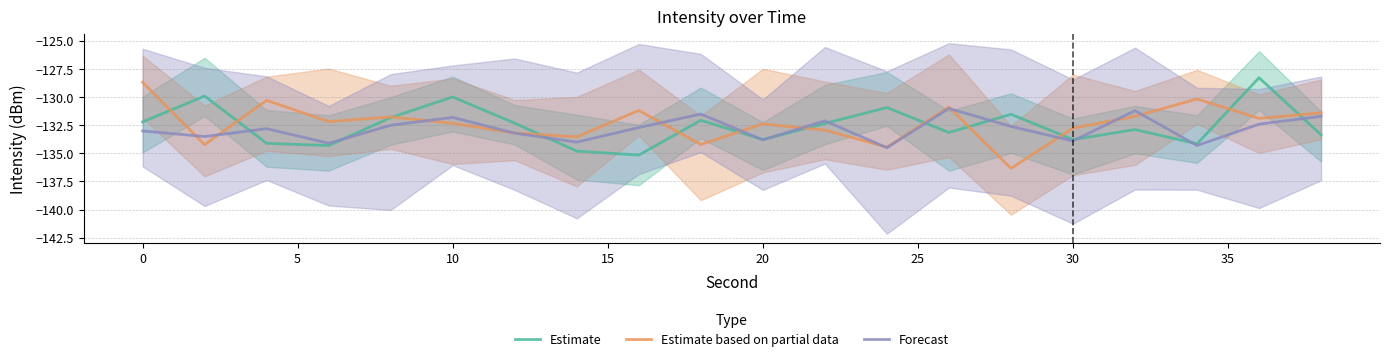

What is the sum of all Forecast values?

-2656.6